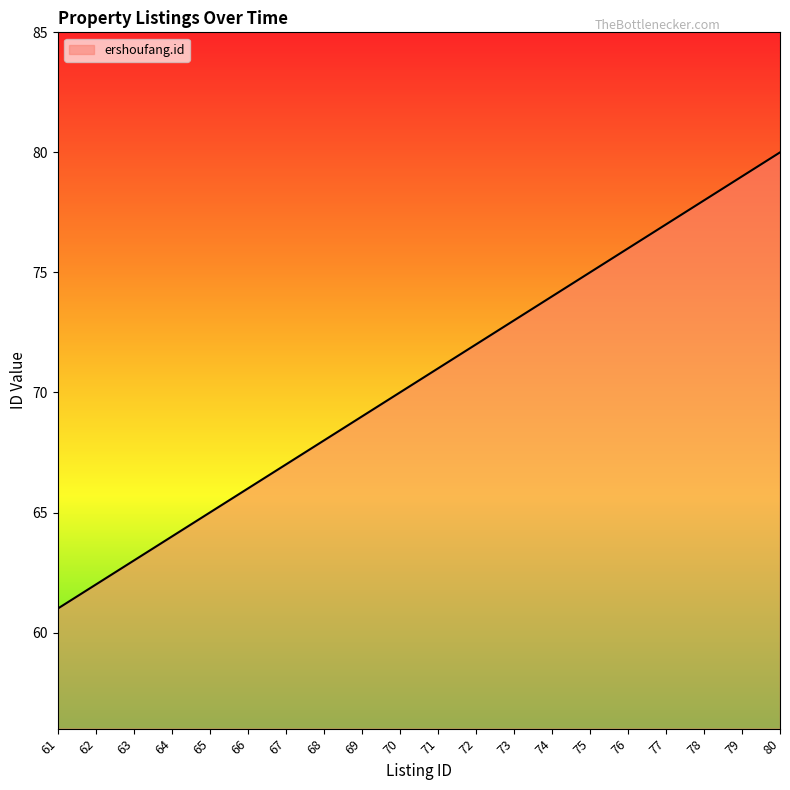

Between 61 and 68, which is larger?

68